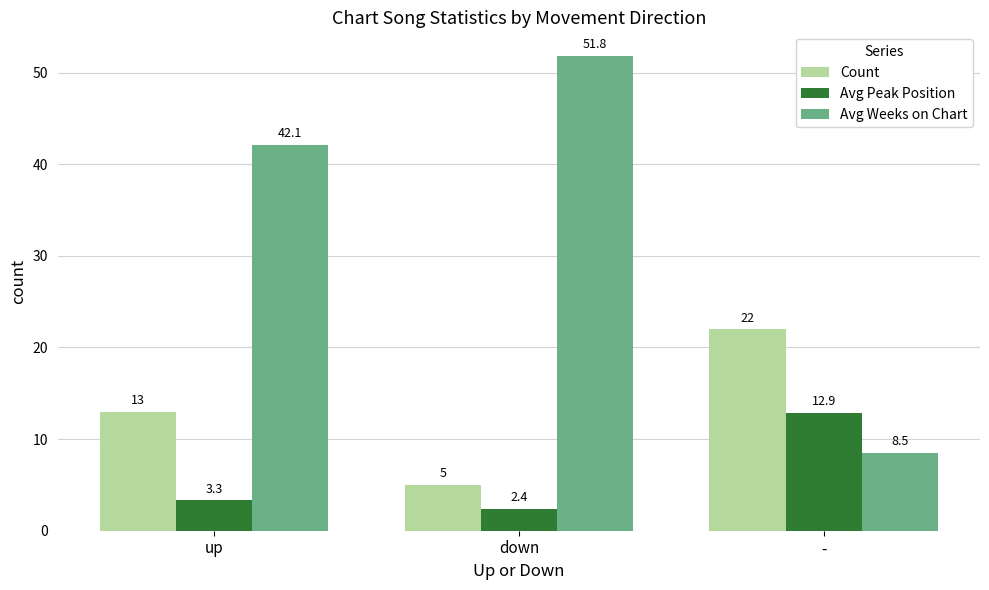

What is the difference between the Avg Weeks on Chart values at up and down?

9.7